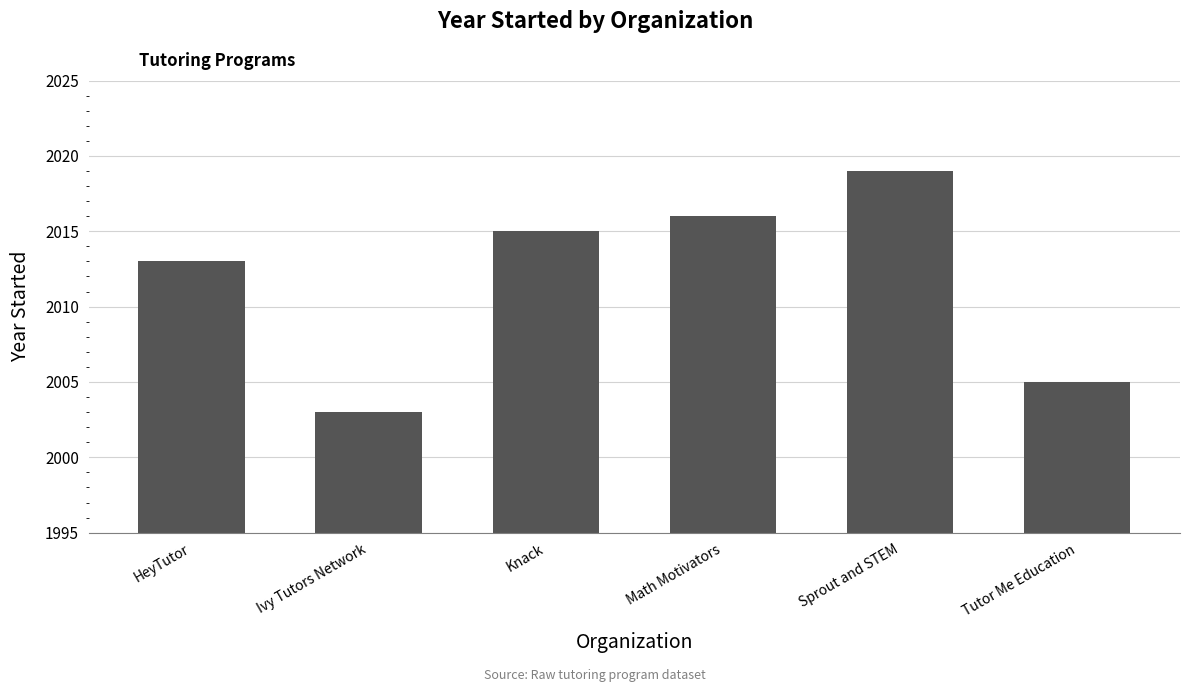

What is the label of the 3rd bar from the left?

Knack